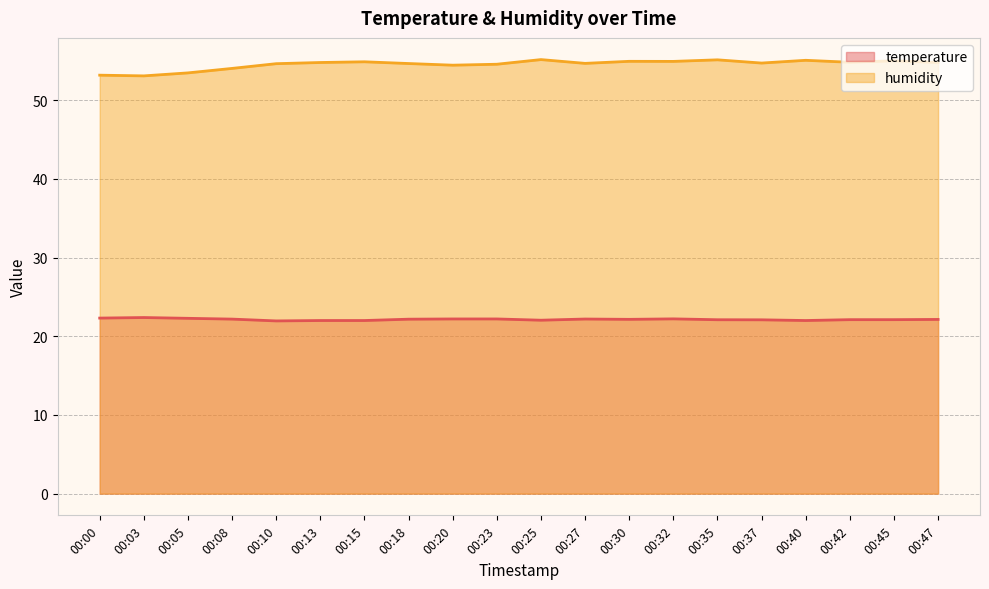

Rank the series at 00:00 from highest to lowest value.

humidity, temperature